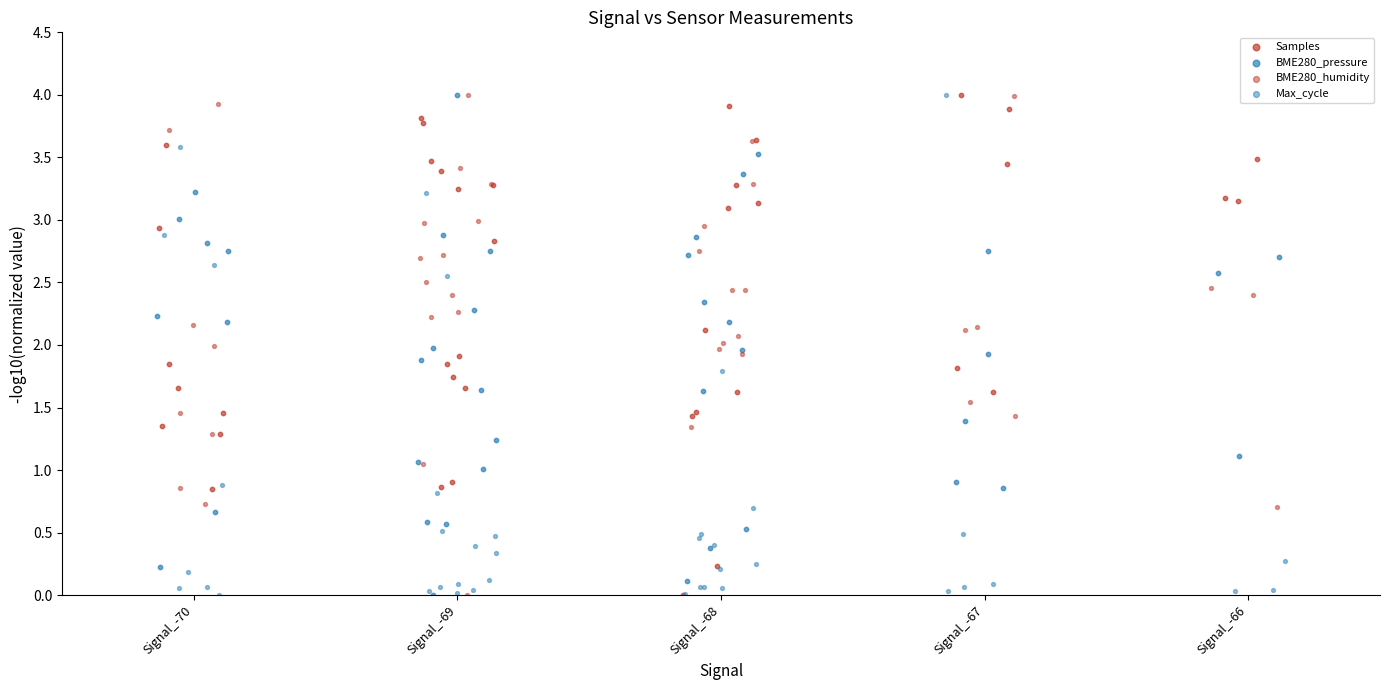

What are all the series names shown in the legend?

Samples, BME280_pressure, BME280_humidity, Max_cycle